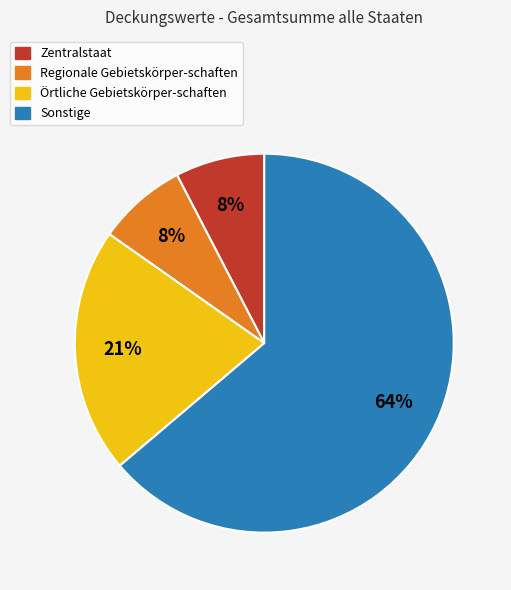

Is it true that Regionale Gebietskörper-schaften is 8% of the pie?

True